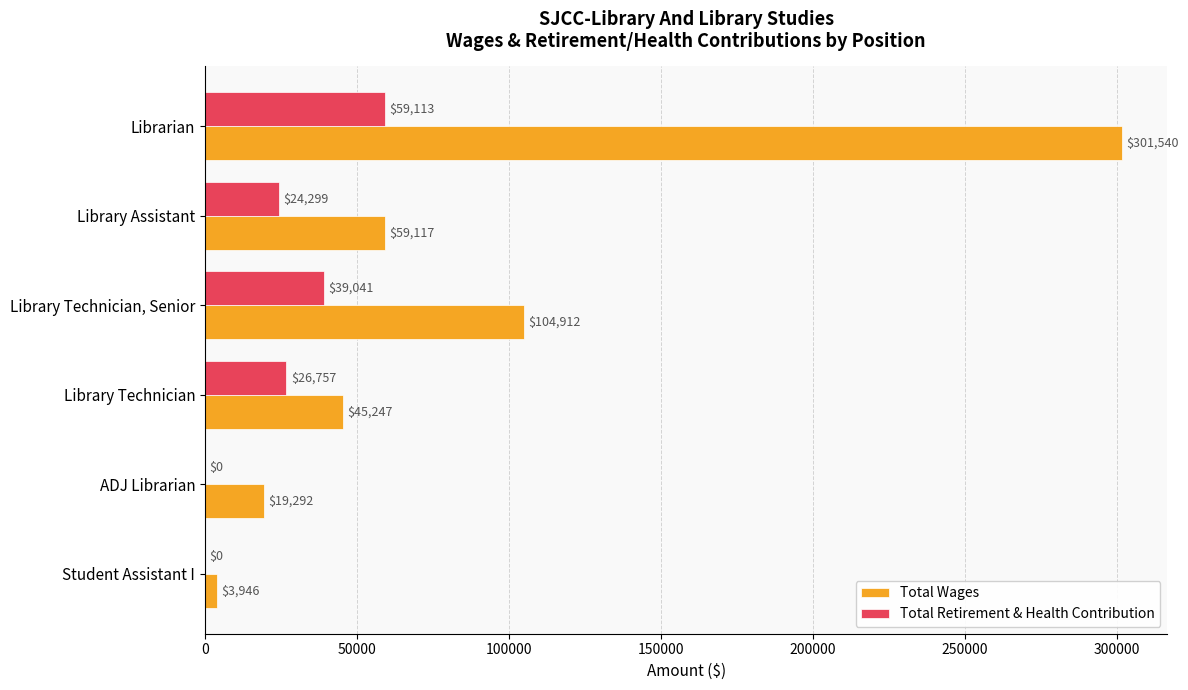

What is the total value across all series at Librarian?

360653